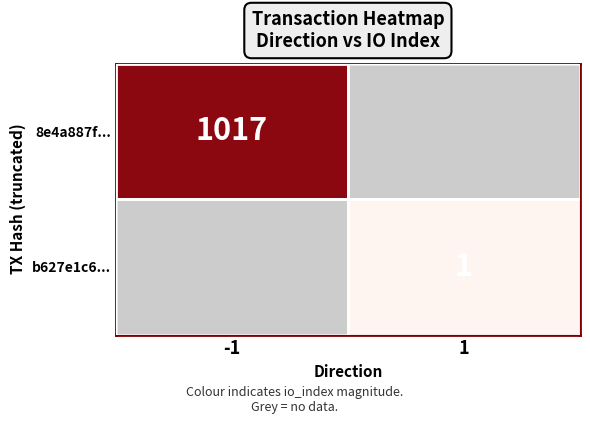

The value of 8e4a887f... at -1 is 1017. True or false?

True